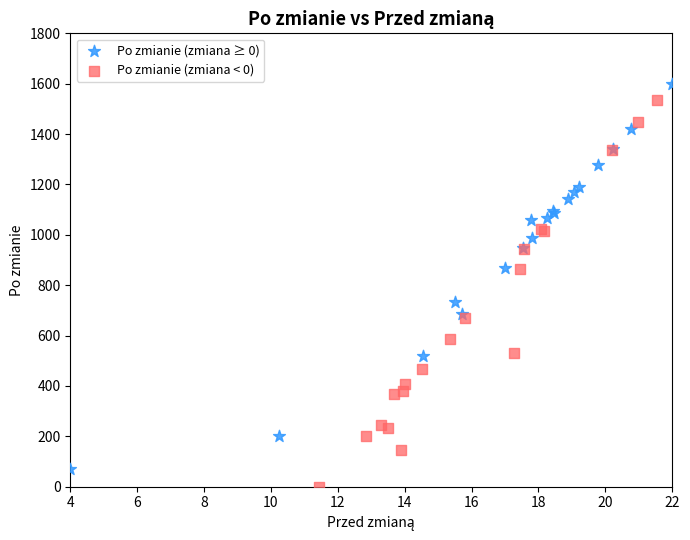

Which series reaches the maximum Y coordinate?

Po zmianie (zmiana ≥ 0)